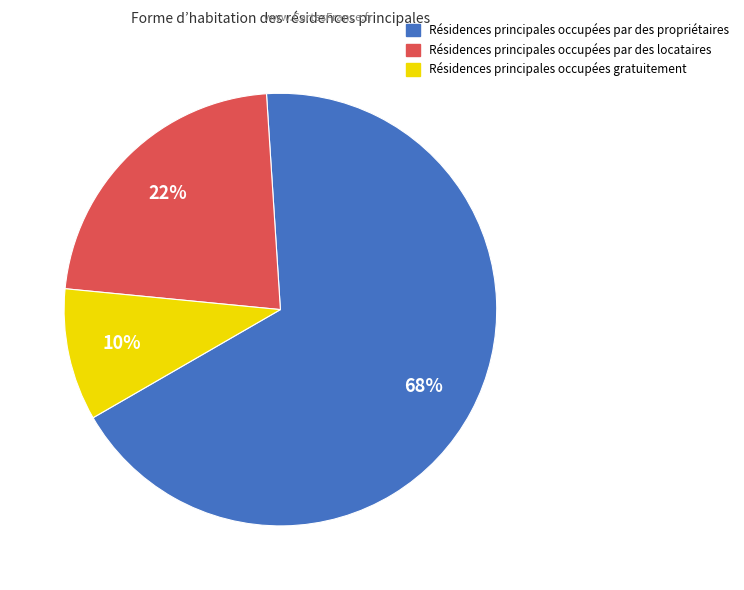

To the nearest percent, what portion does Résidences principales occupées par des propriétaires represent?

68%